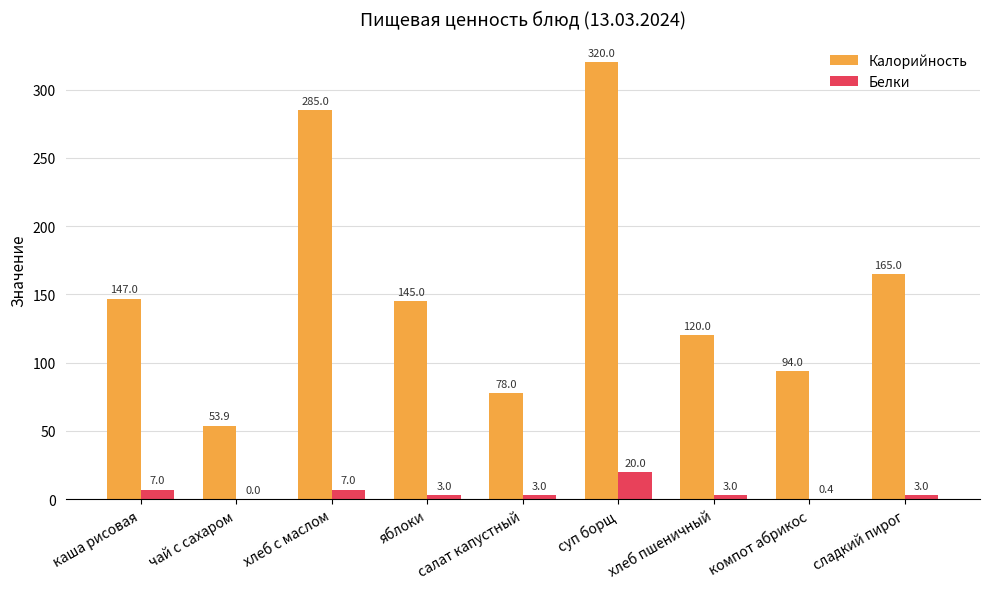

What are all the series names shown in the legend?

Калорийность, Белки